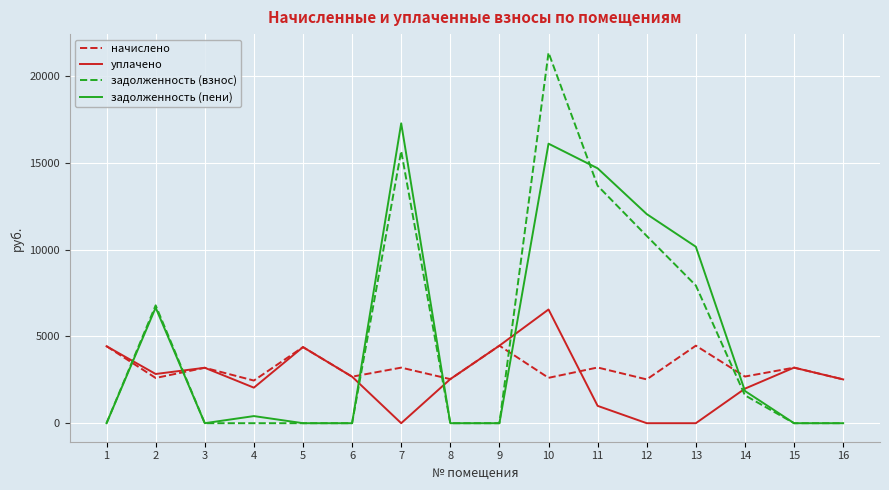

True or false: уплачено has more than 1 points higher than both neighbors.

True